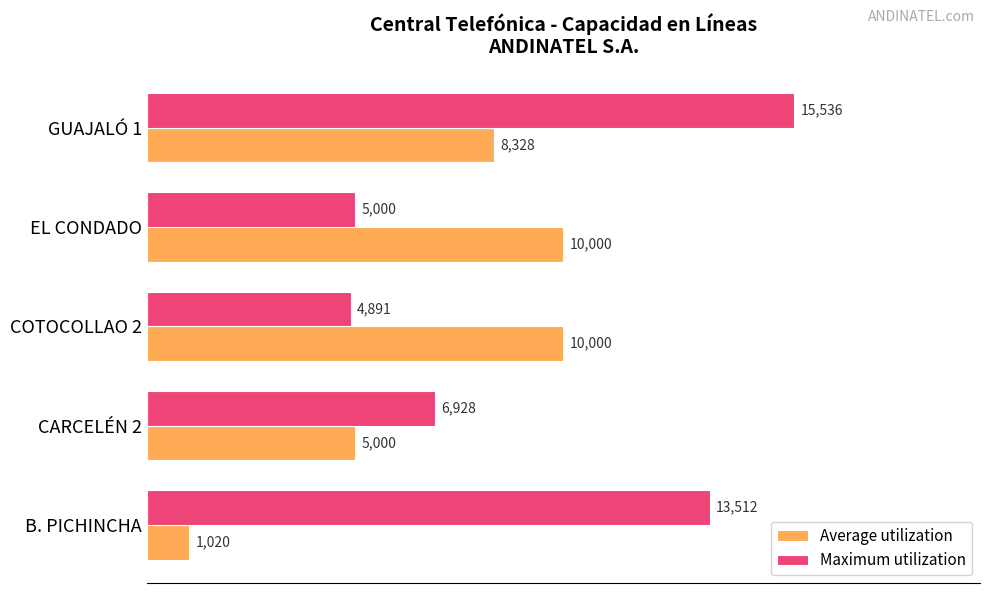

The value of Maximum utilization at CARCELÉN 2 is 6928. True or false?

True